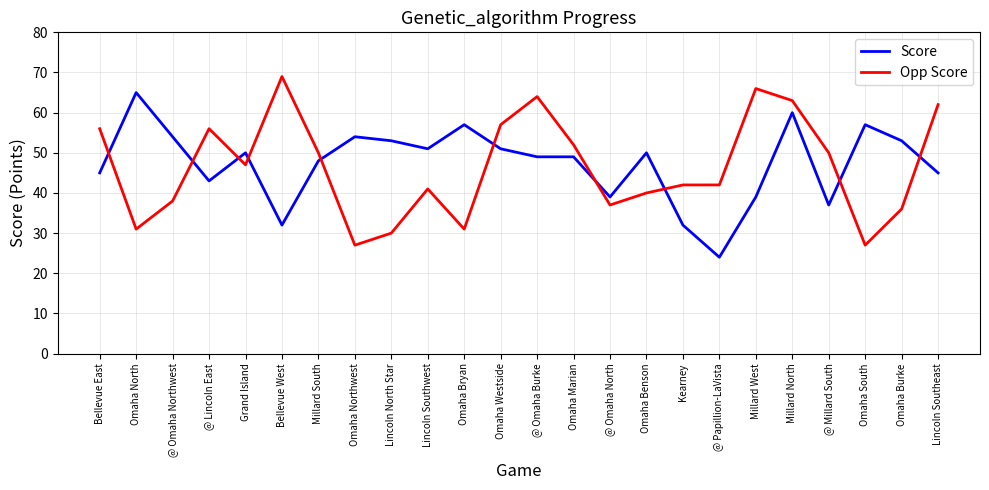

At which category does Opp Score reach its first local peak?

@ Lincoln East